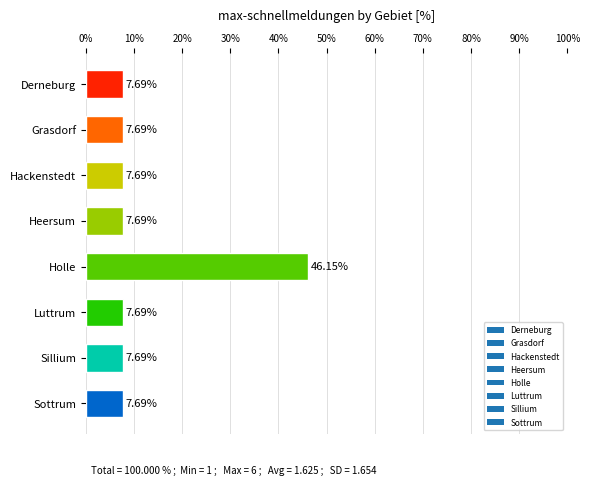

True or false: the data shows 7.7 at Derneburg.

True